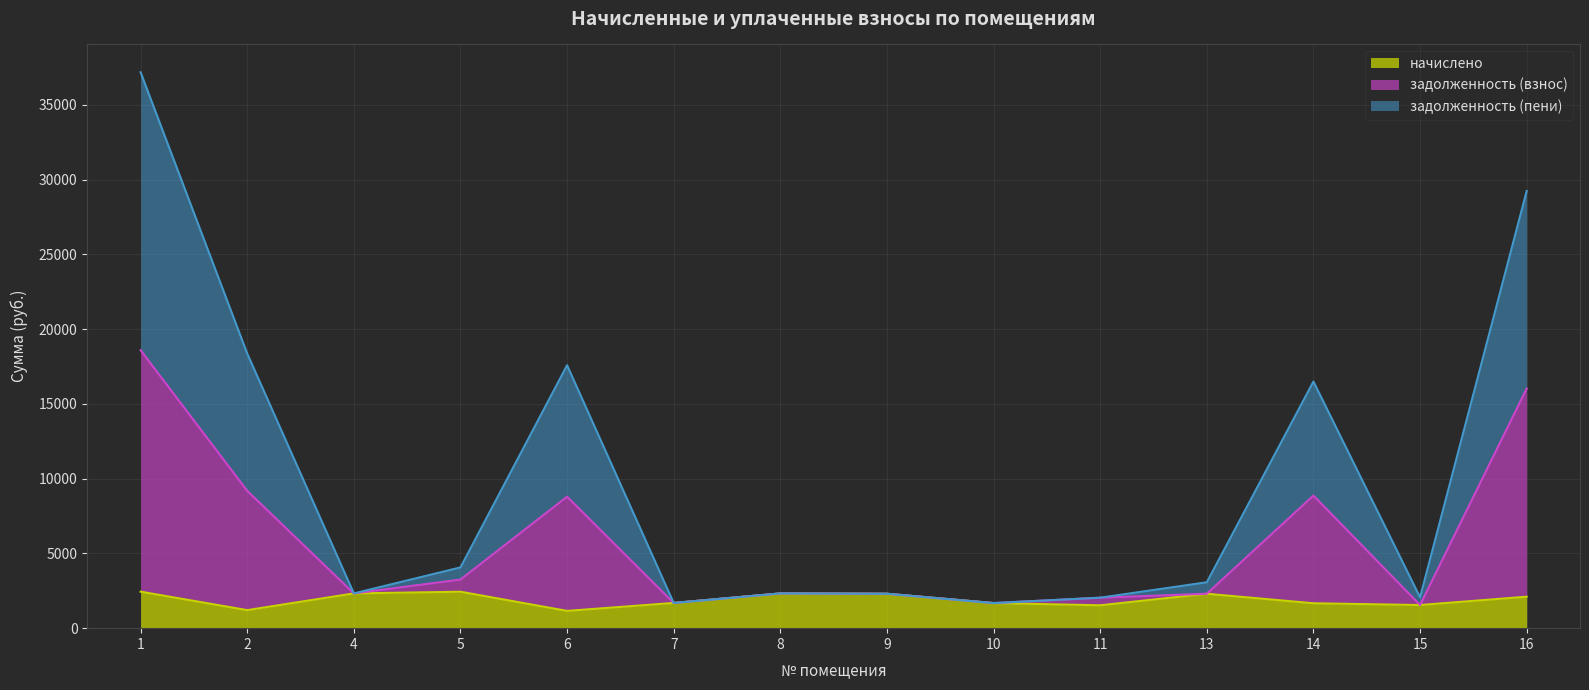

How many values in the задолженность (пени) series are below 2324?

6